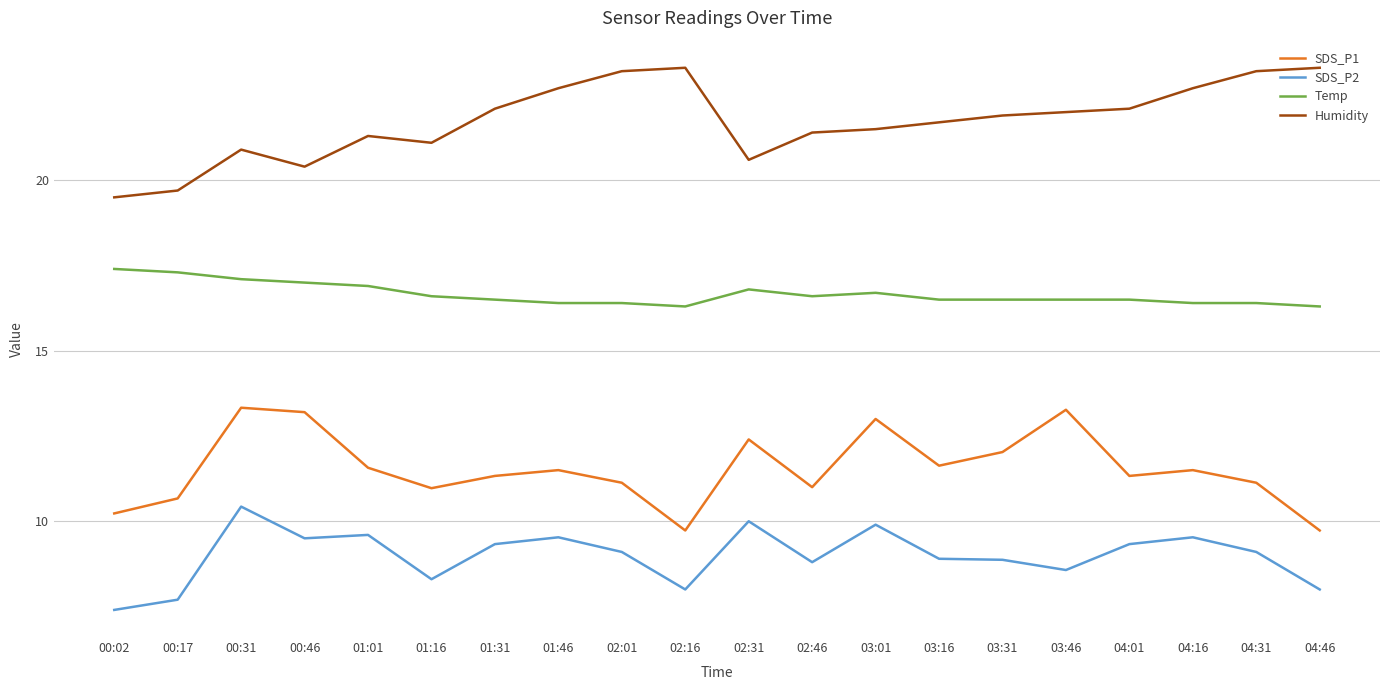

True or false: Humidity and SDS_P2 cross at least once.

False